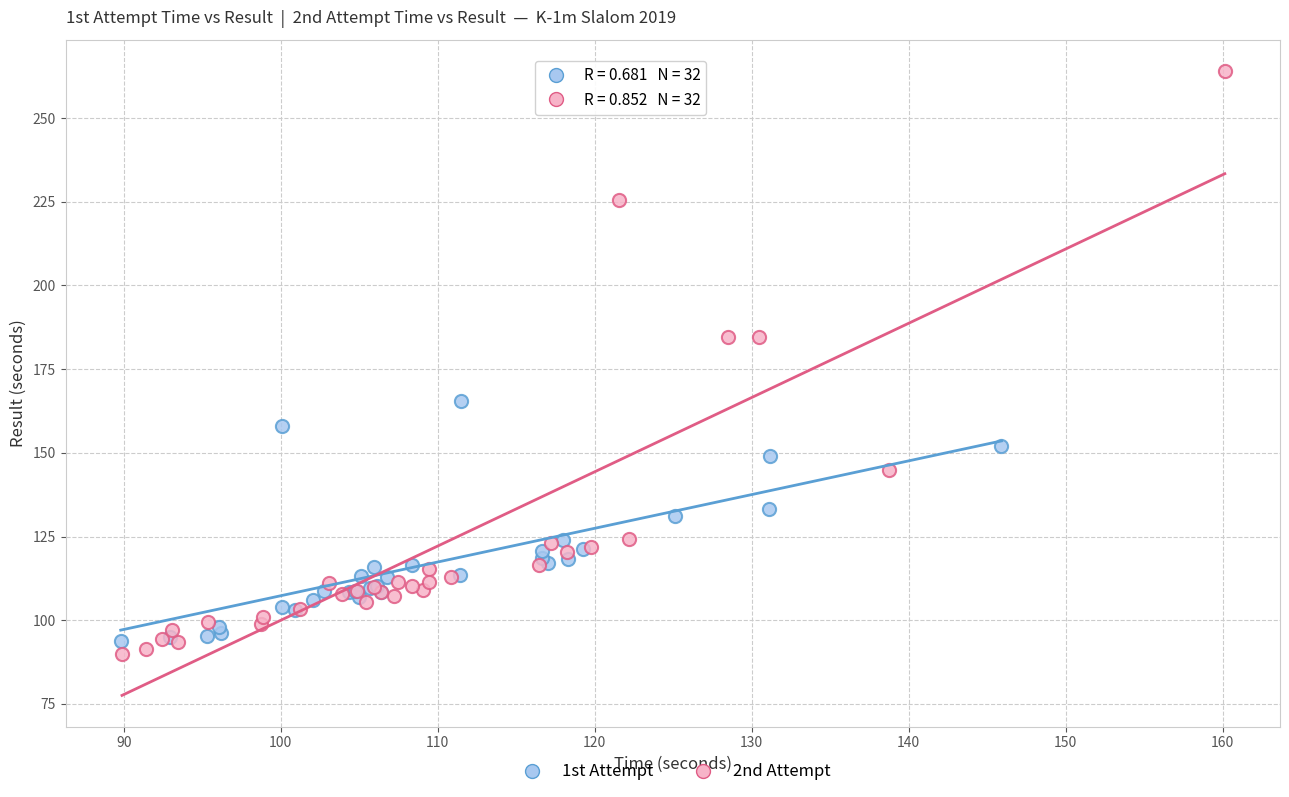

Which series has the largest Y range (max minus min)?

2nd Attempt